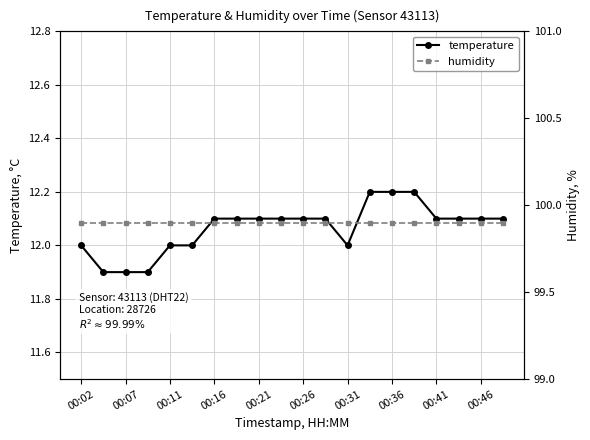

True or false: temperature and humidity intersect in this chart.

False